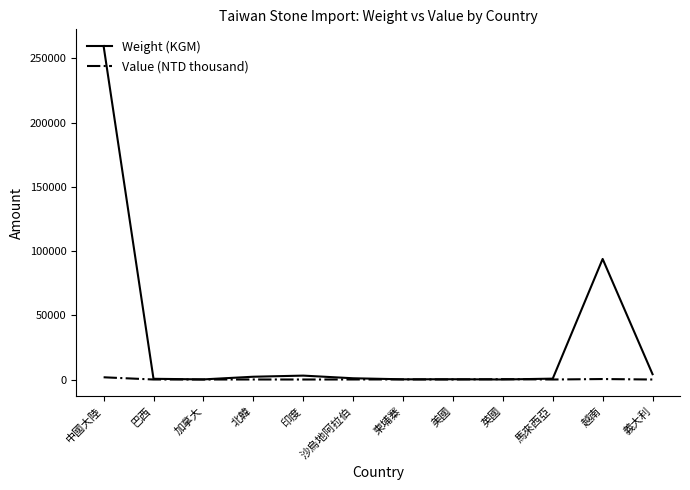

How many lines are shown in the chart?

2